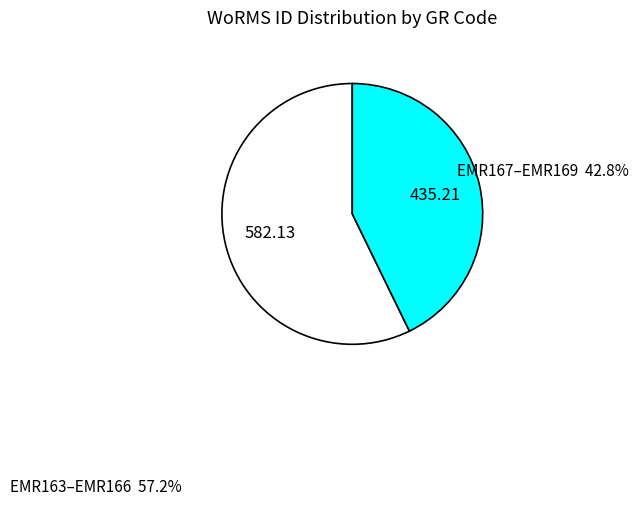

Rank the categories by value from lowest to highest.

EMR167–EMR169, EMR163–EMR166